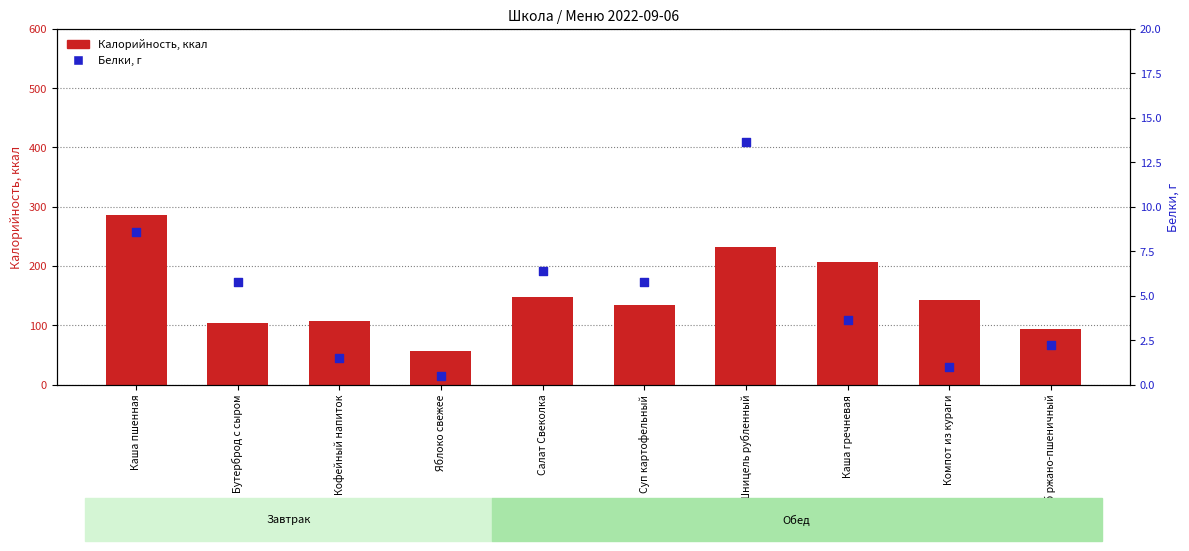

Which series has the largest Y range (max minus min)?

Калорийность, ккал